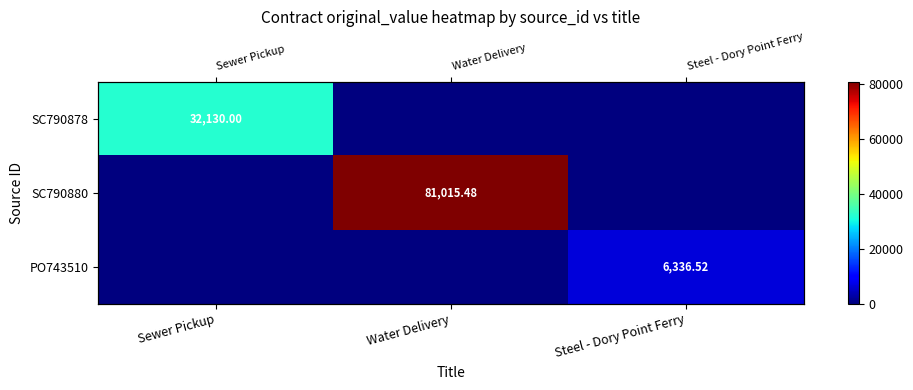

Which series has the largest total across all categories?

SC790880